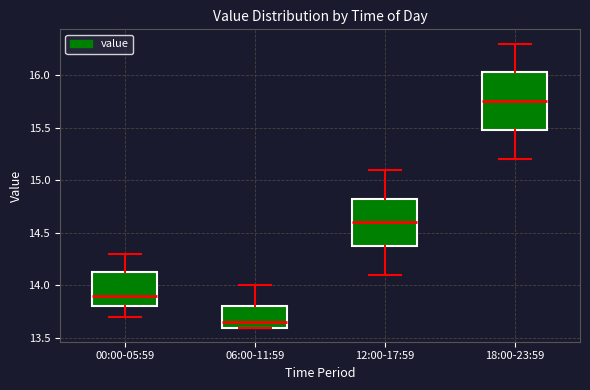

Which box has the highest median line?

18:00-23:59